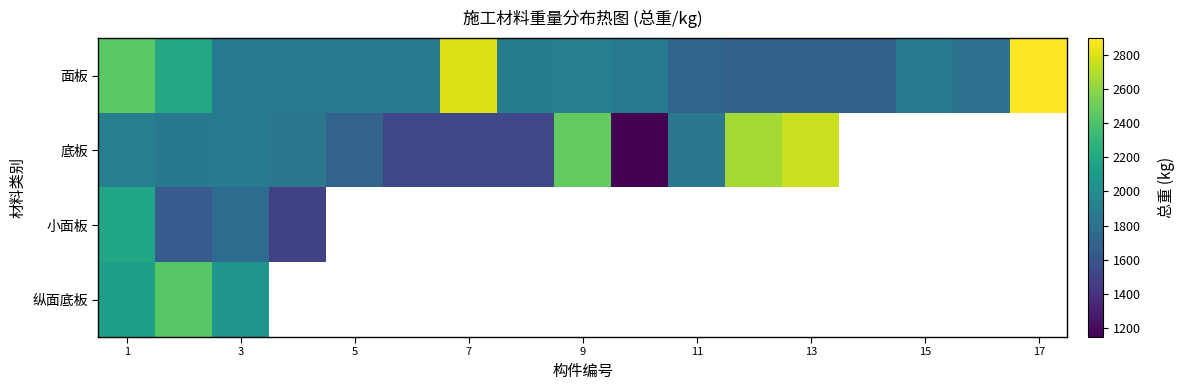

Rank the series by their maximum value, from highest to lowest.

面板, 底板, 纵面底板, 小面板